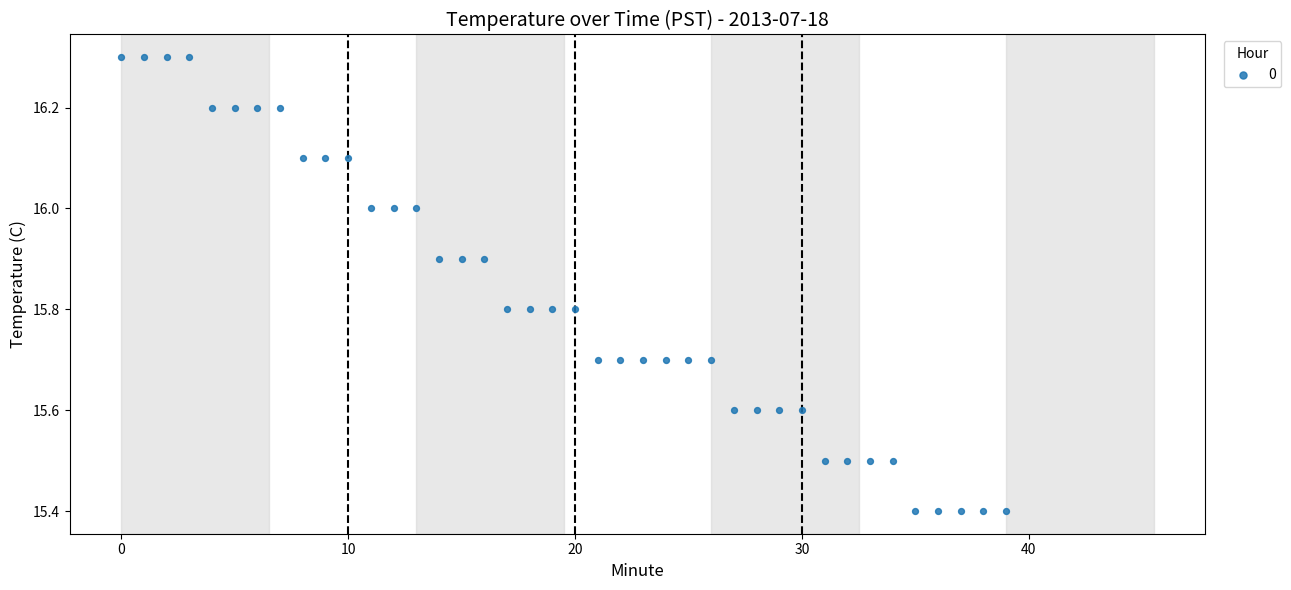

What is the range of Y values (max minus min)?

0.9